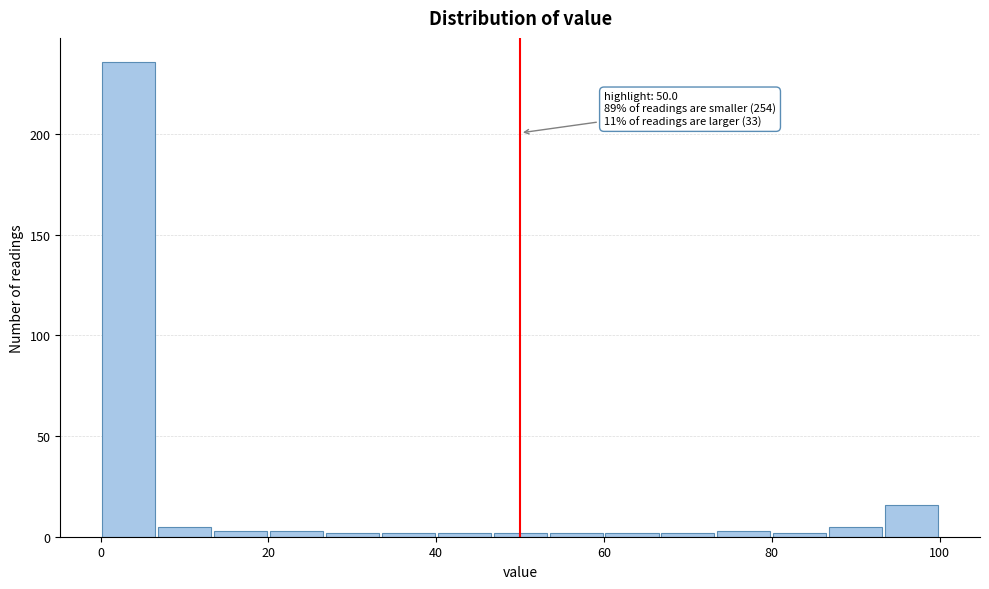

Around what value on the x-axis is the tallest bar? Give the approximate position of its centre, as read against the axis.

4